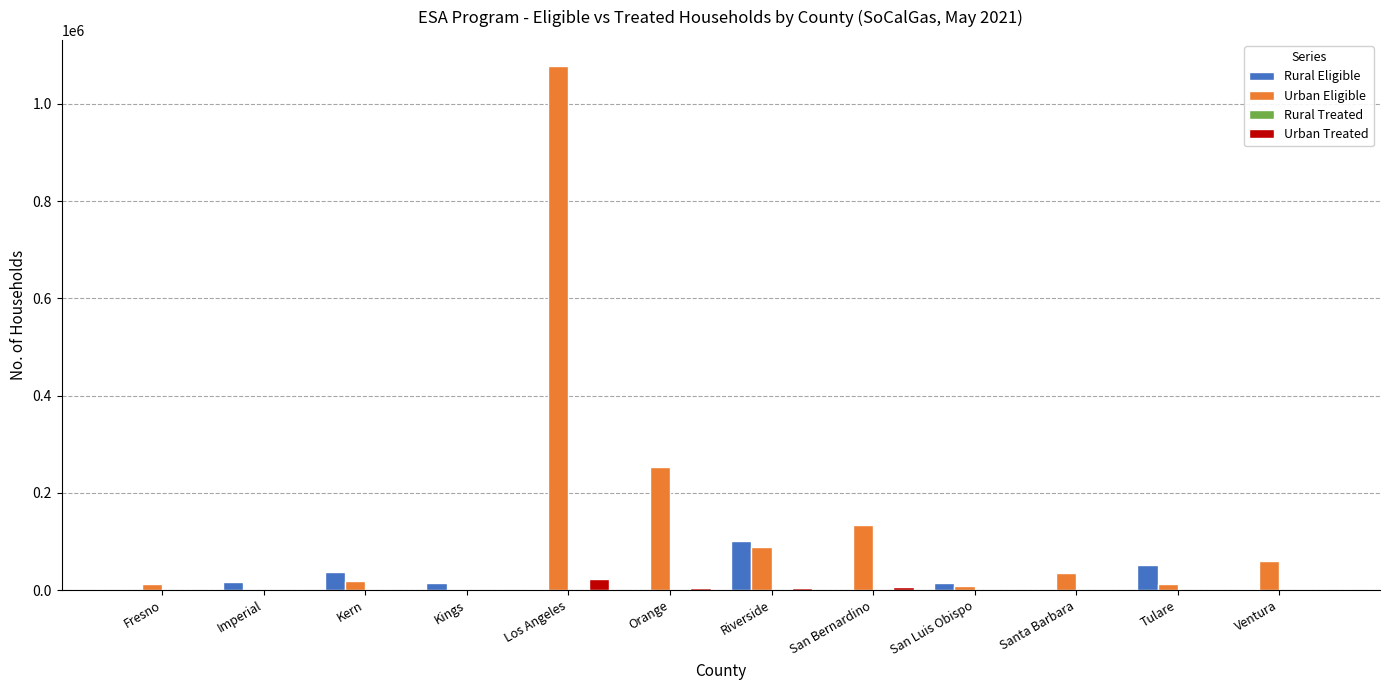

True or false: Urban Eligible has a value of 1853220 at Los Angeles.

False